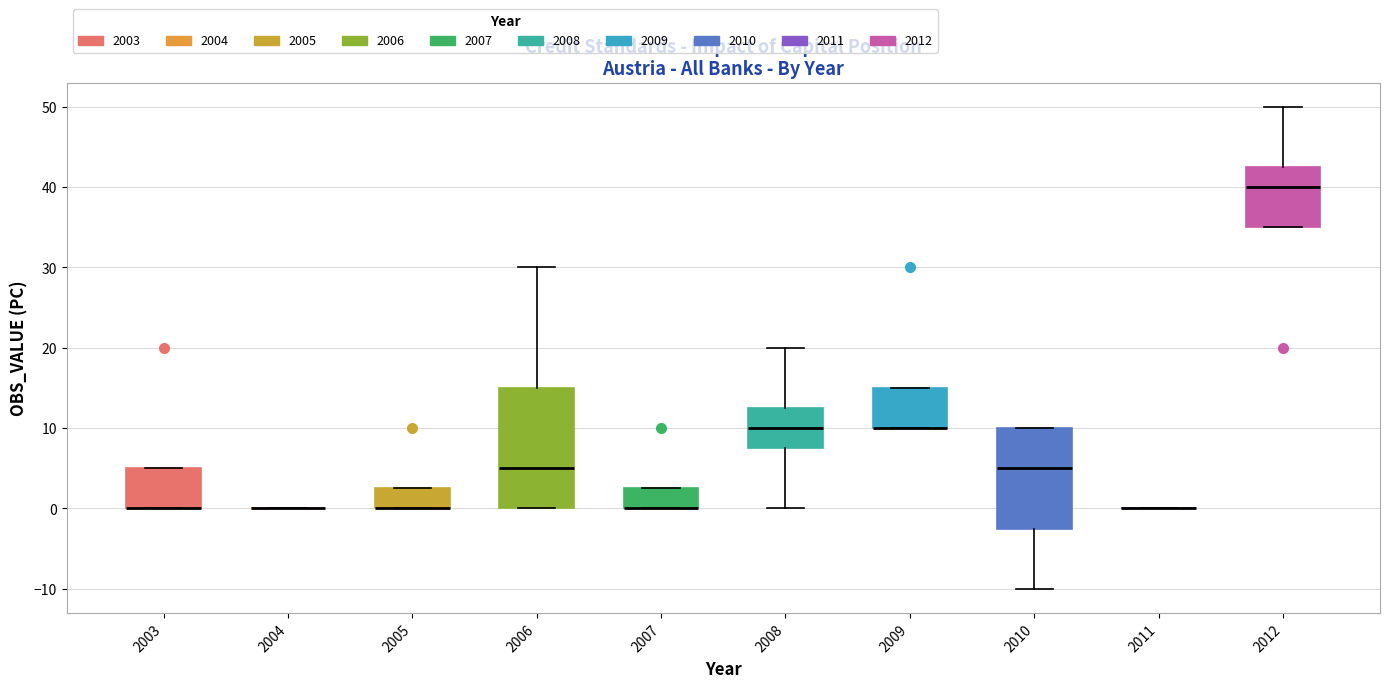

Reading left to right, read every box against the y-axis: the position of its median line, the range the box covers, and the ends of its whiskers. The values are not printed on the chart, so give them approximately, as read against the axis.

2003: median 0 (drawn on the box's lower edge), box 0 to 5, whiskers 0 to 5
2004: box collapsed to a line at 0, whiskers 0 to 0
2005: median 0 (drawn on the box's lower edge), box 0 to 3, whiskers 0 to 3
2006: median 5, box 0 to 15, whiskers 0 to 30
2007: median 0 (drawn on the box's lower edge), box 0 to 3, whiskers 0 to 3
2008: median 10, box 8 to 13, whiskers 0 to 20
2009: median 10 (drawn on the box's lower edge), box 10 to 15, whiskers 10 to 15
2010: median 5, box -2 to 10, whiskers -10 to 10
2011: box collapsed to a line at 0, whiskers 0 to 0
2012: median 40, box 35 to 43, whiskers 35 to 50